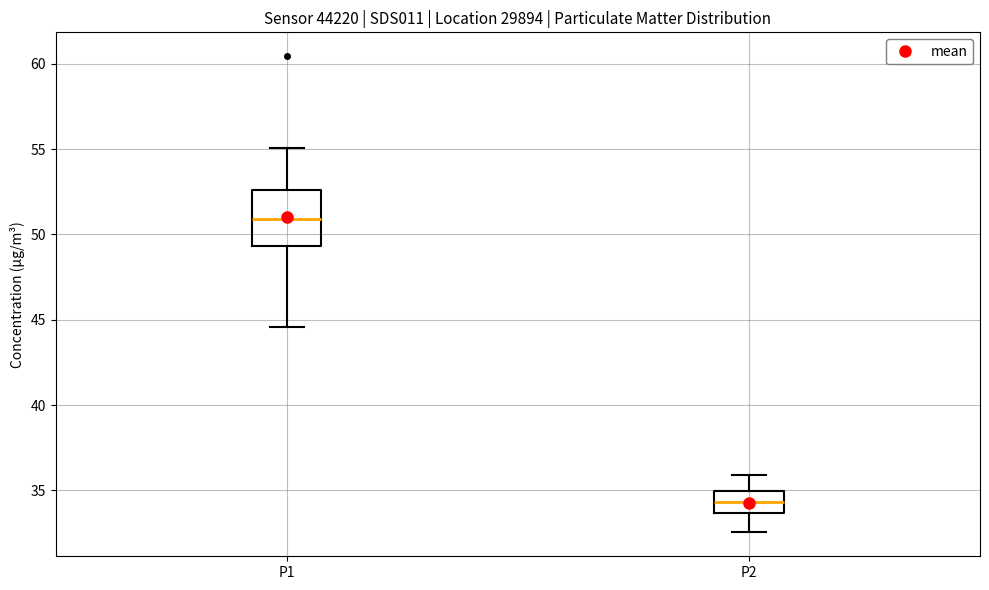

Where does the lower whisker of the box for P2 end on the y-axis? The values are not printed on the chart, so give them approximately, as read against the axis.

32.5